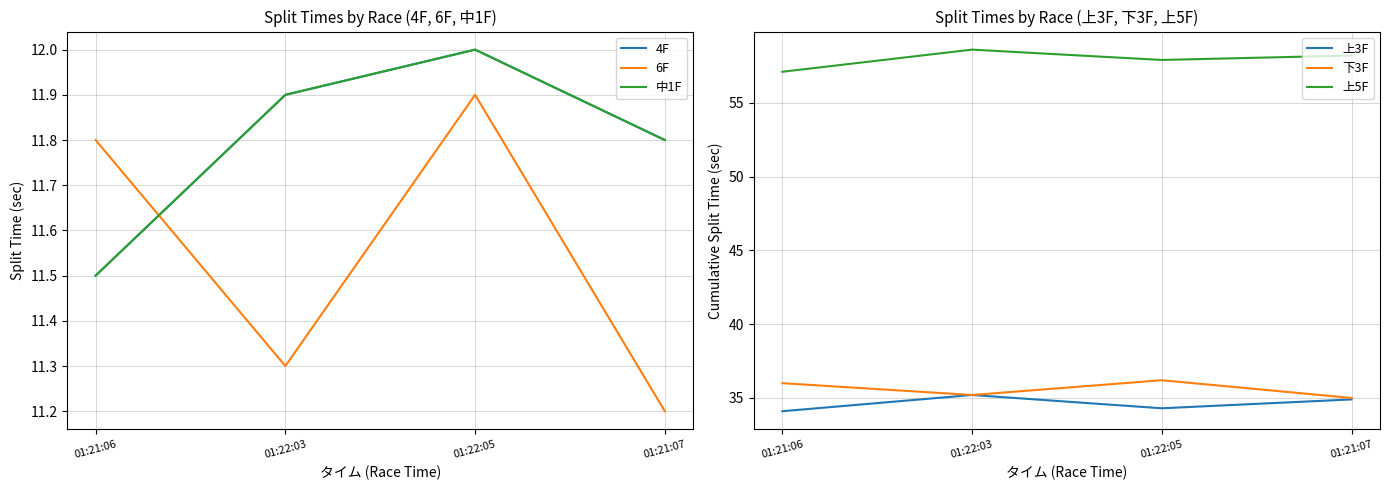

Which series changed the most between 01:22:05 and 01:21:07?

下3F